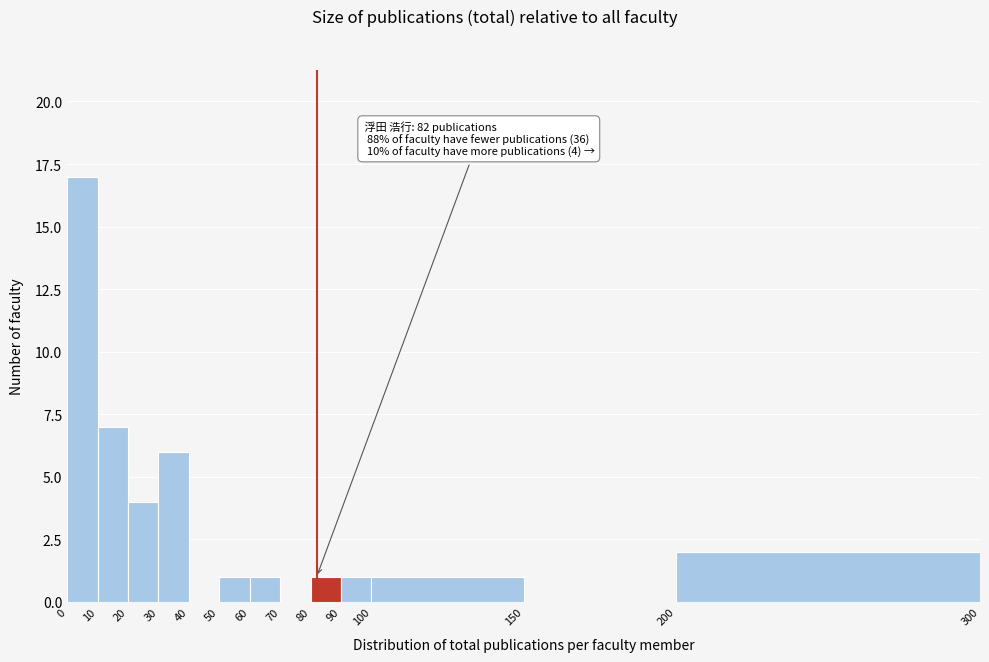

Which range on the x-axis has the tallest bar?

0 to 10